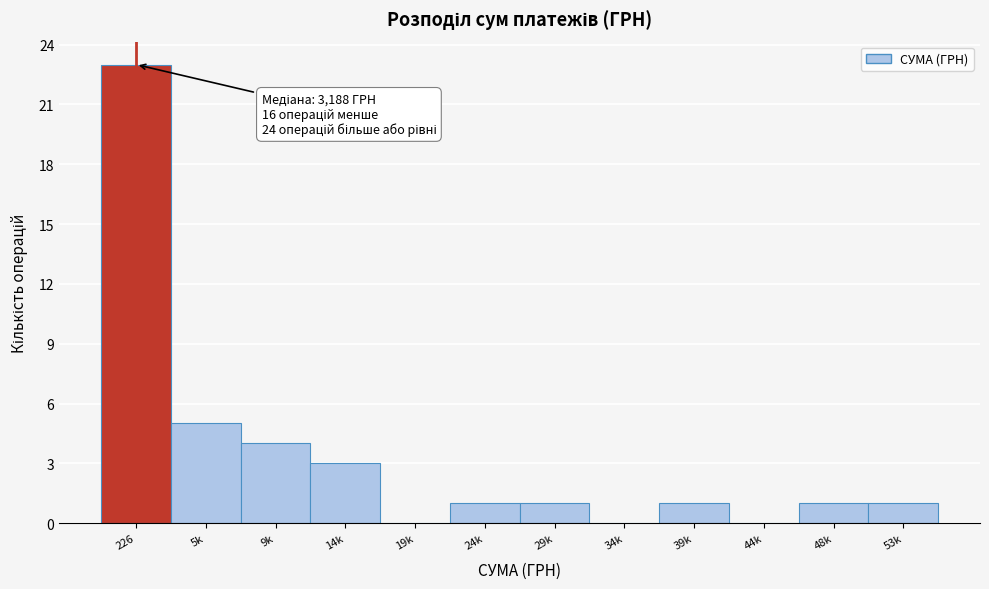

Reading left to right, what are all the values shown in this chart?

226=23	5k=5	9k=4	14k=3	19k=0	24k=1	29k=1	34k=0	39k=1	44k=0	48k=1	53k=1